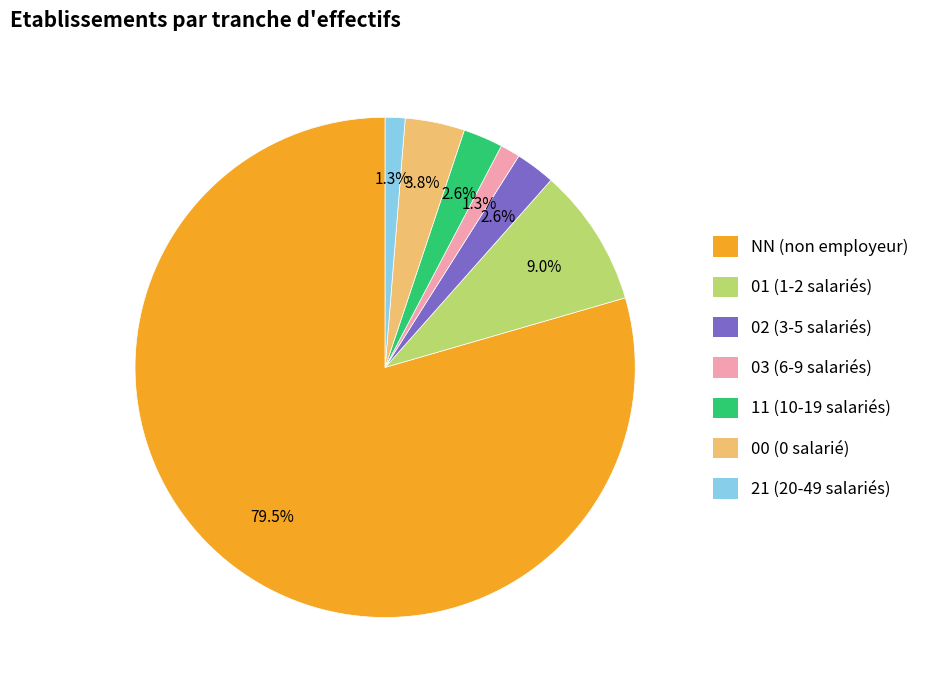

Which category has the biggest portion of the pie?

NN